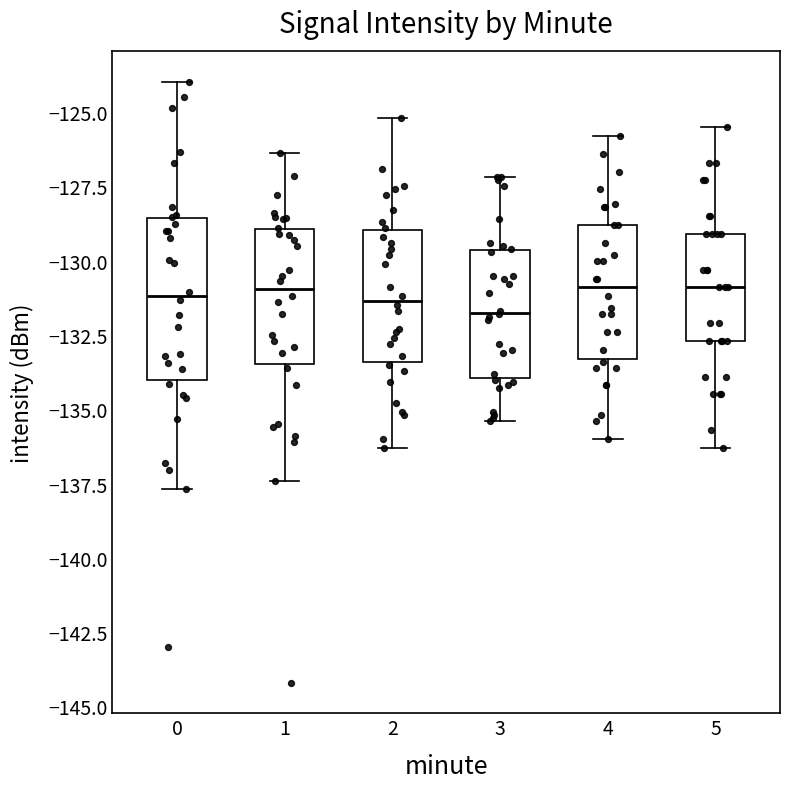

Comparing the boxes themselves (not the whiskers), which one is the tallest?

0